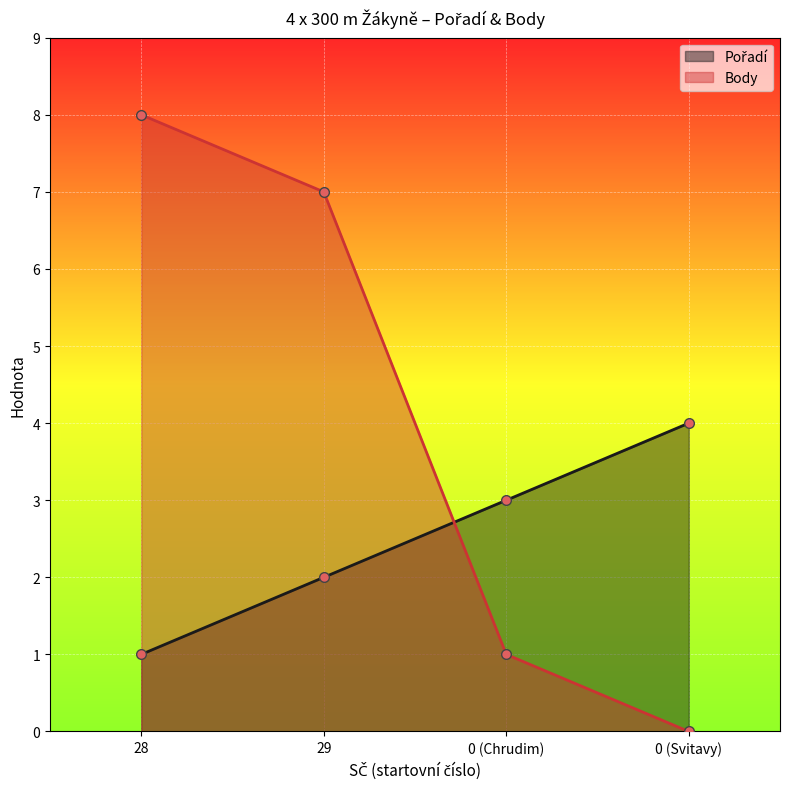

List the series in order of their overall mean, lowest first.

Pořadí, Body